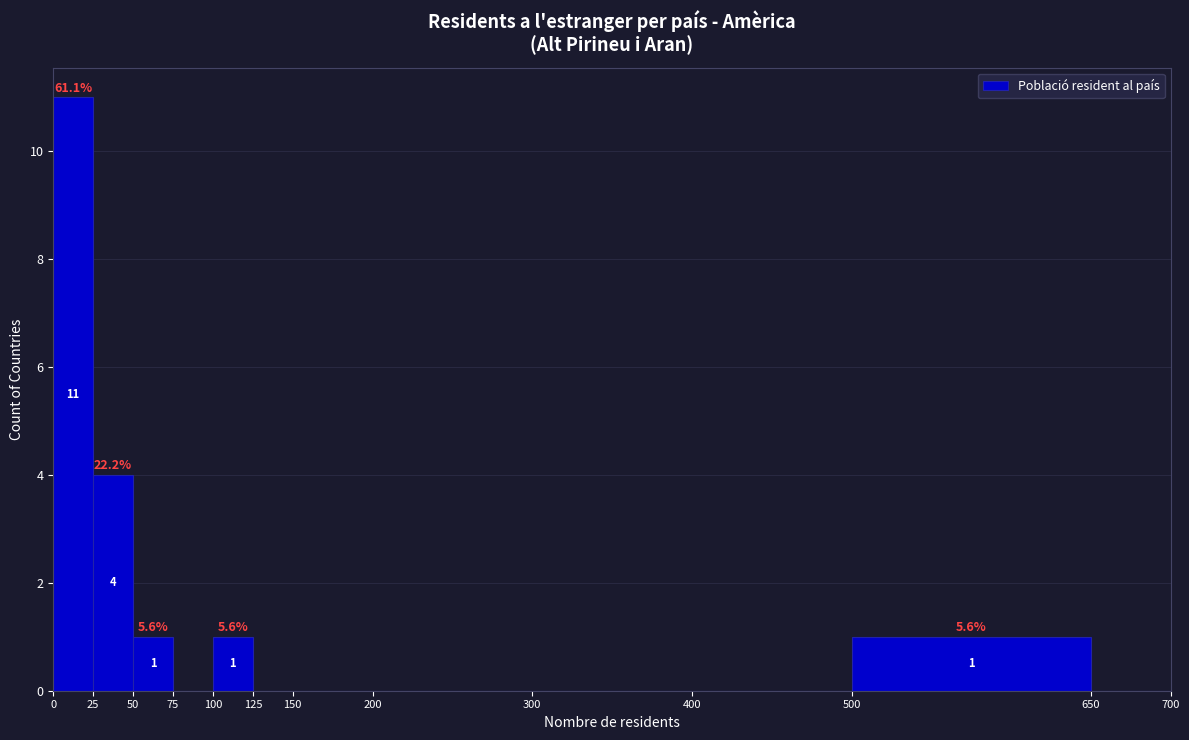

Over which range of the x-axis is the bar tallest?

0 to 25